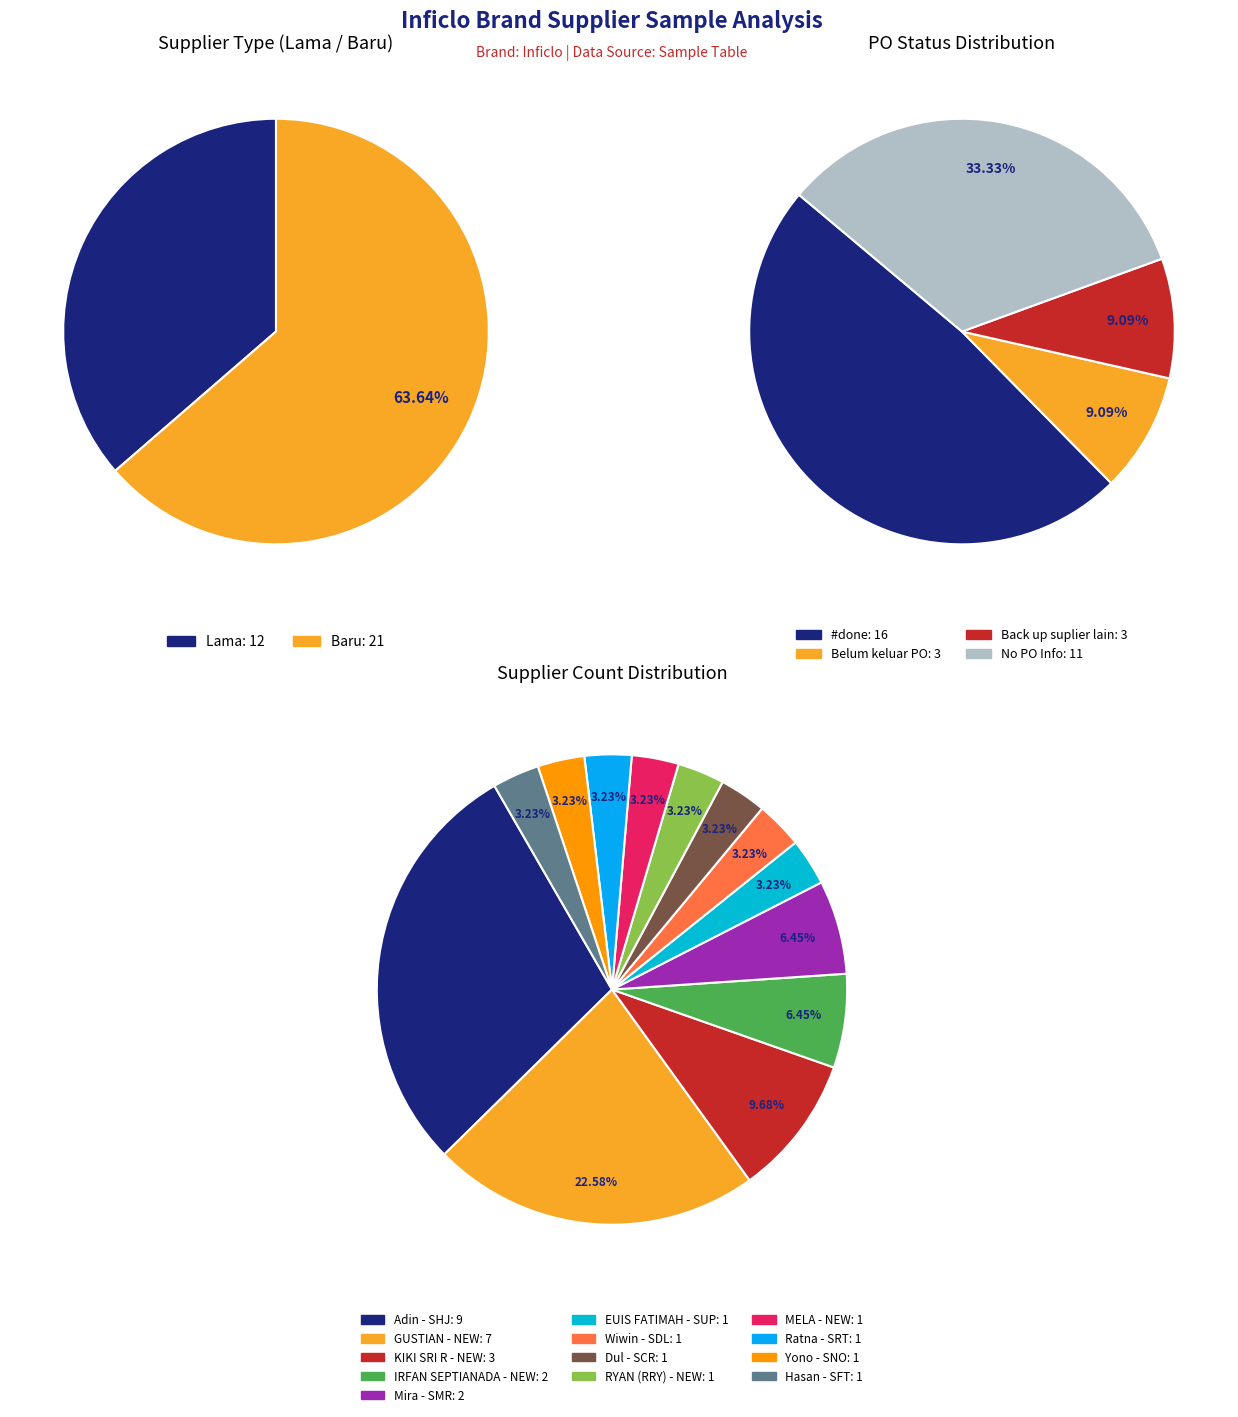

Which has a higher value, Lama or Baru?

Baru